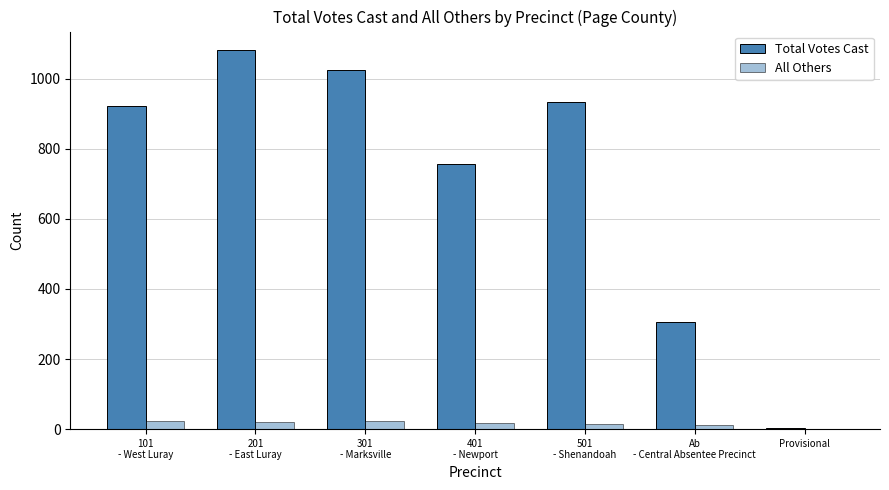

The value of Total Votes Cast at 401
- Newport is 1031. True or false?

False